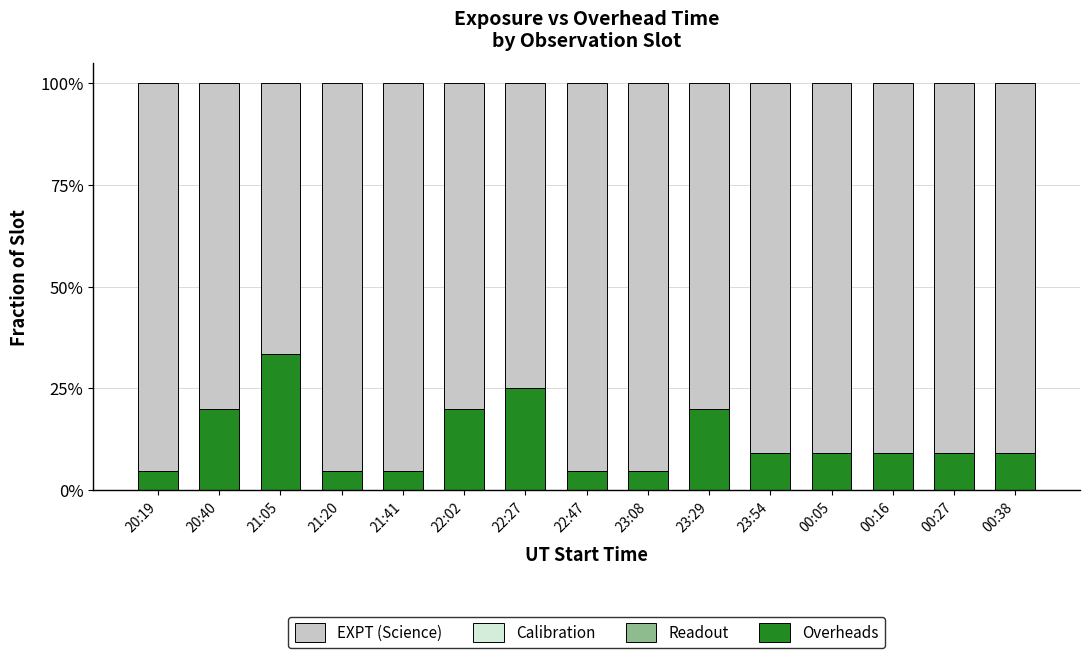

What is the sum of the EXPT (Science) values at 21:05 and 23:08?

1.6